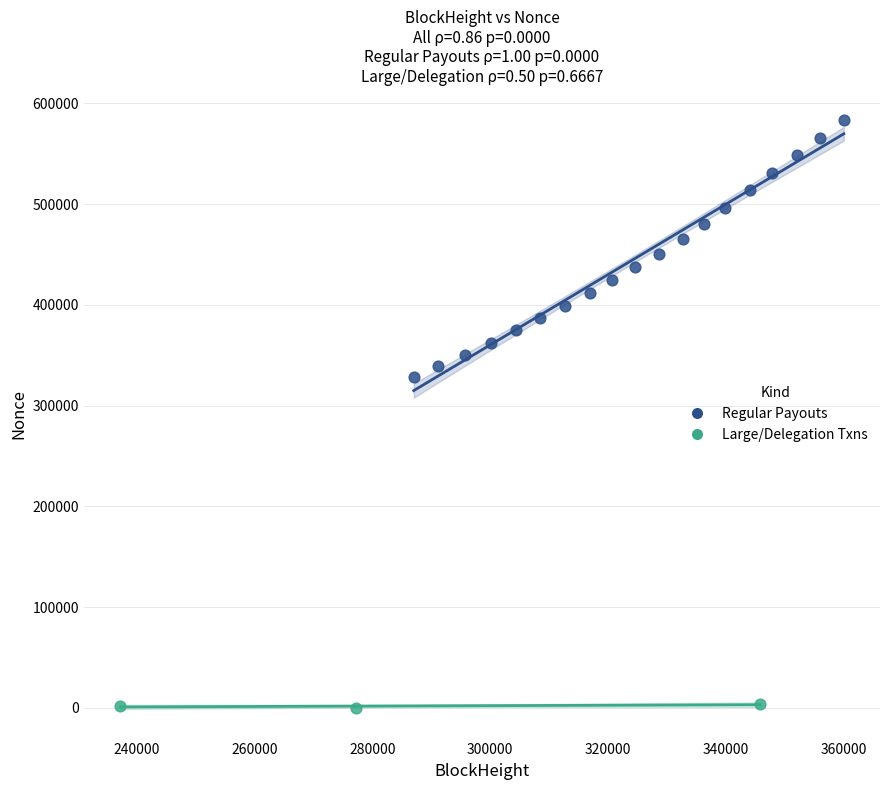

Which series has the widest spread of Y values?

Regular Payouts